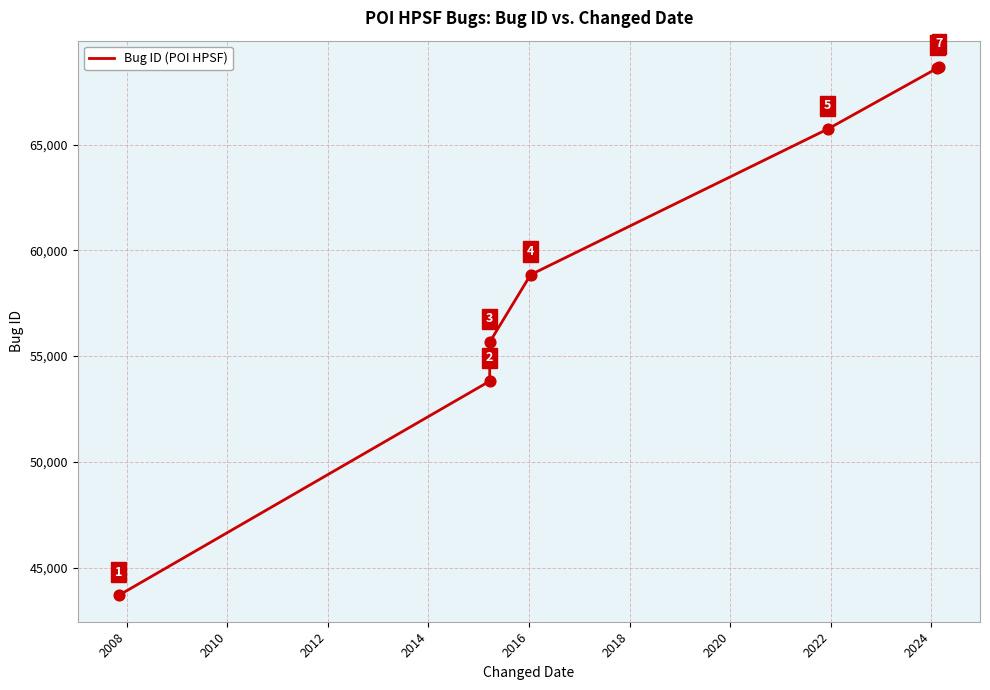

What is the ratio of the value at 2018 to the value at 2012?

1.2